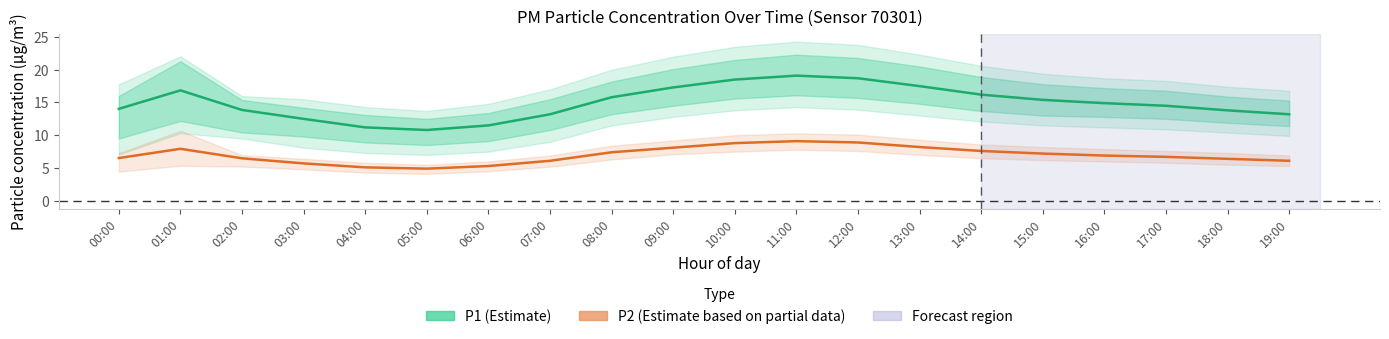

List the series in order of their overall mean, lowest first.

P2 (Estimate based on partial data), P1 (Estimate)